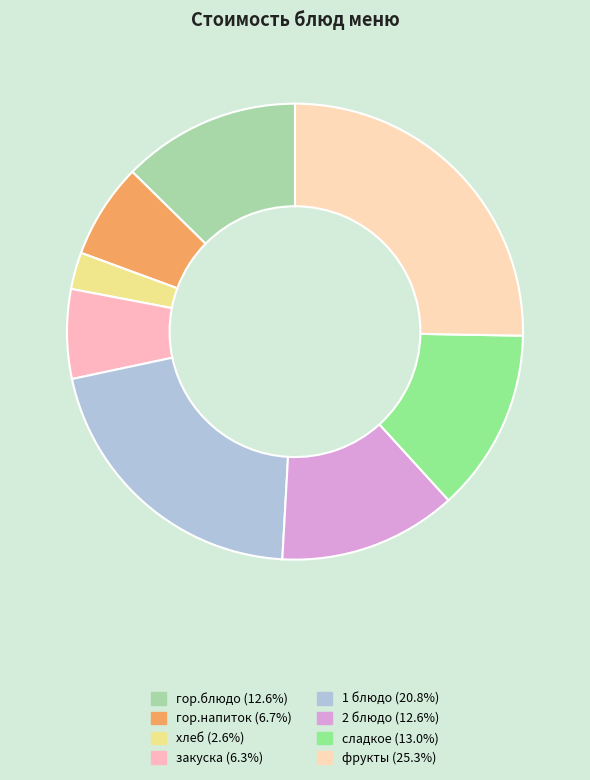

The 1 блюдо slice represents 21% of the pie. True or false?

True